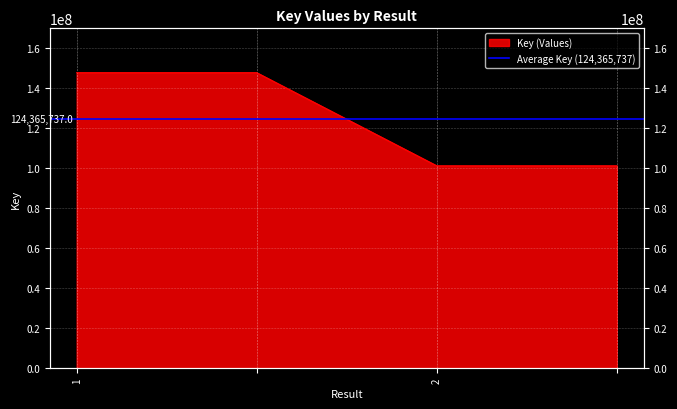

The chart shows a value of 64951440 at . True or false?

False